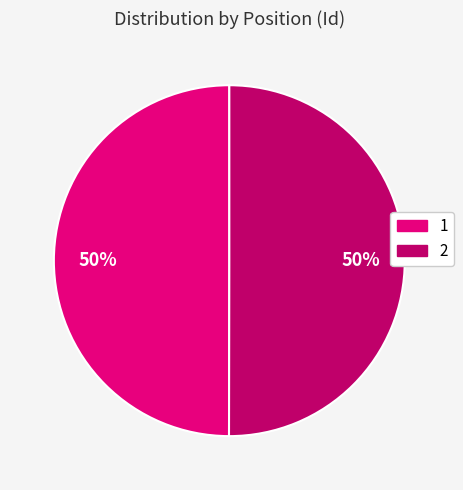

What is the ratio of the value at 2 to the value at 1?

1.0